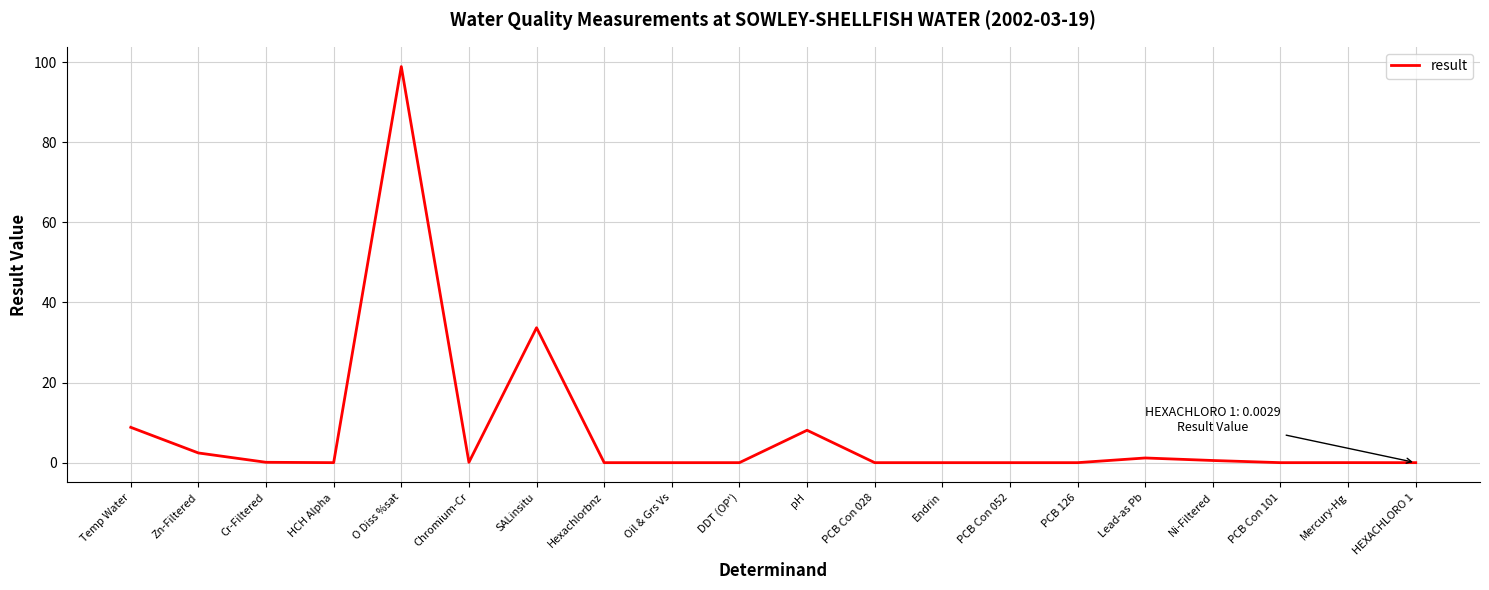

At which category does the data reach its first local peak?

O Diss %sat